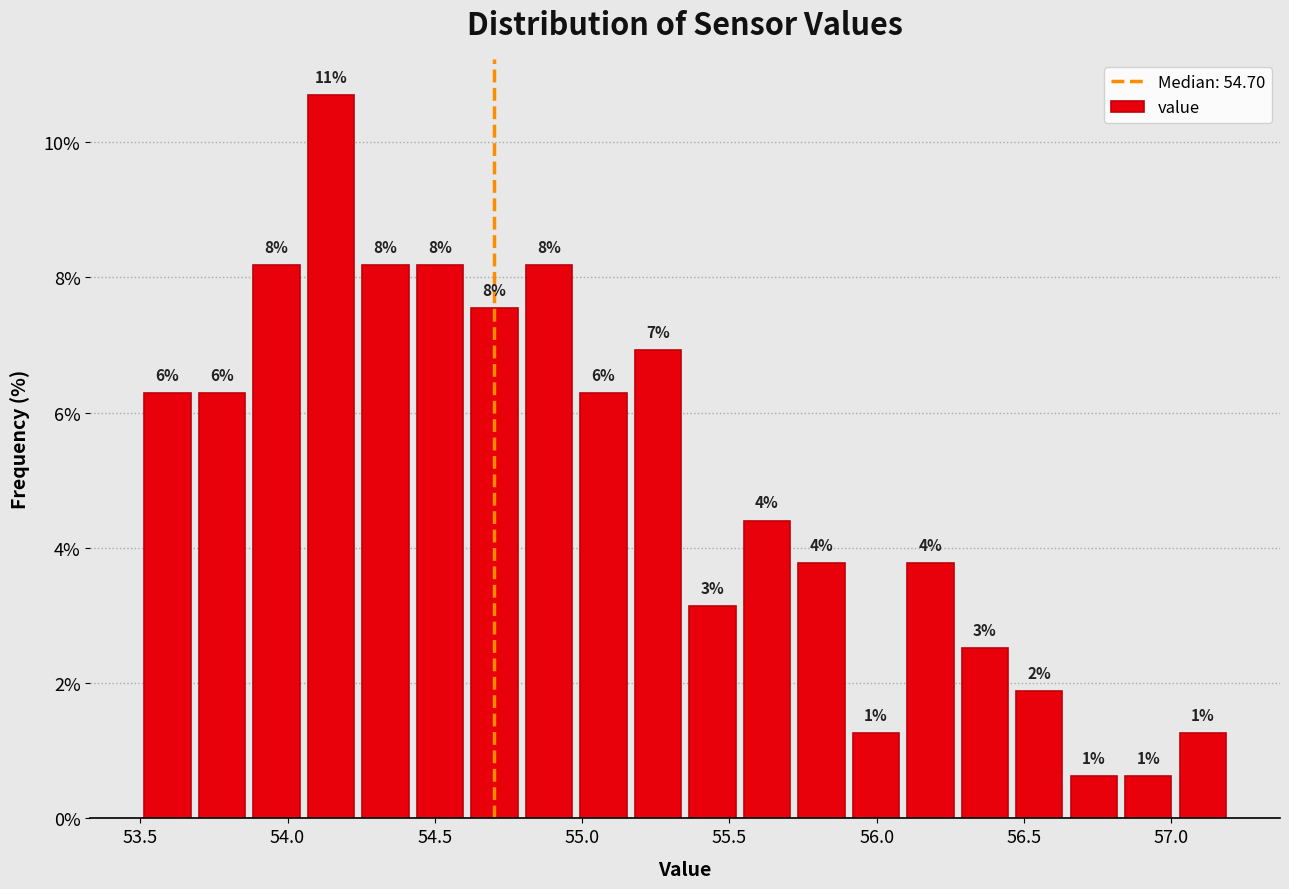

Read against the x-axis, roughly where is the centre of the tallest bar?

54.15